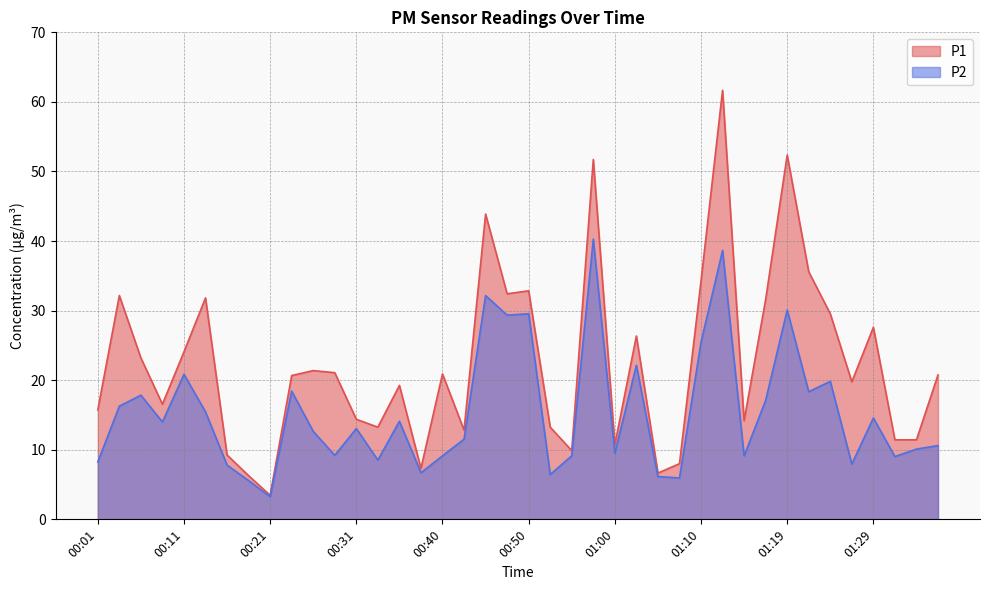

True or false: P2 and P1 cross at least once.

False